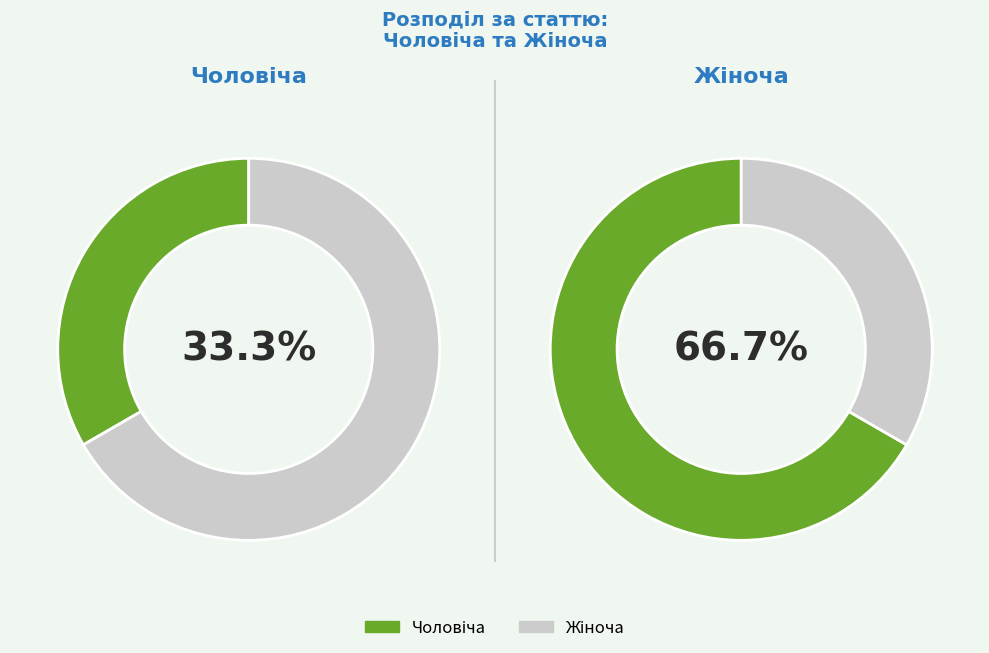

Rank the categories by value from highest to lowest.

Жіноча, Чоловіча